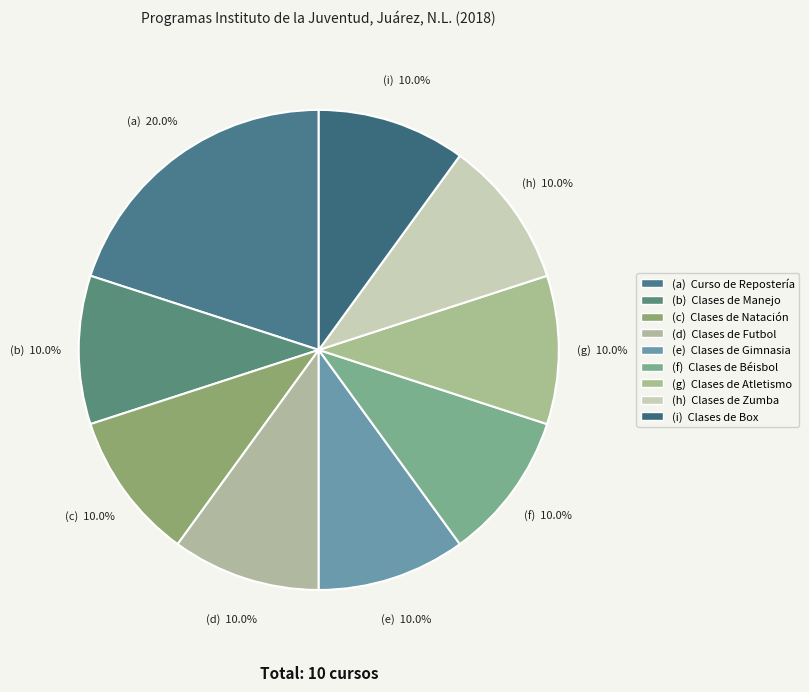

Rank the categories by value from lowest to highest.

Clases de Manejo, Clases de Natación, Clases de Futbol, Clases de Gimnasia, Clases de Béisbol, Clases de Atletismo, Clases de Zumba, Clases de Box, Curso de Repostería